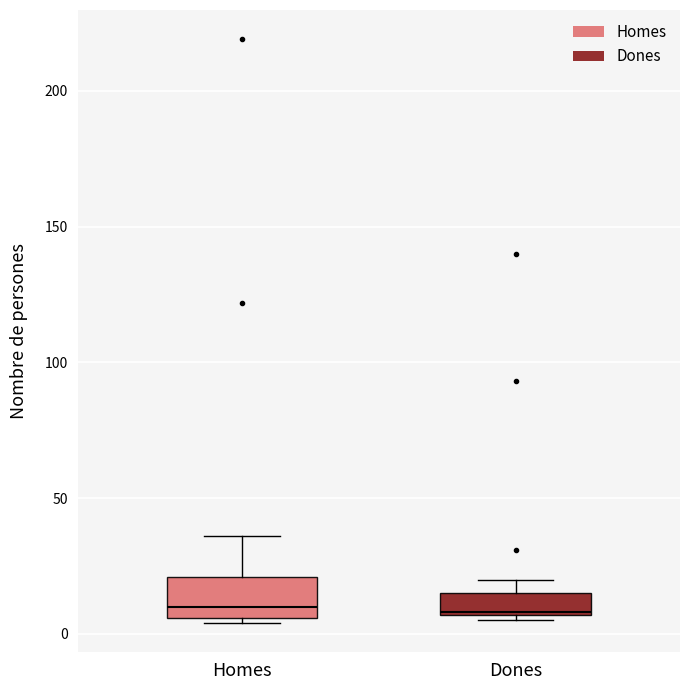

Reading left to right, read every box against the y-axis: the position of its median line, the range the box covers, and the ends of its whiskers. The values are not printed on the chart, so give them approximately, as read against the axis.

Homes: median 10, box 5 to 20, whiskers 5 (just below the box's lower edge) to 35
Dones: median 10, box 5 to 15, whiskers 5 (just below the box's lower edge) to 20